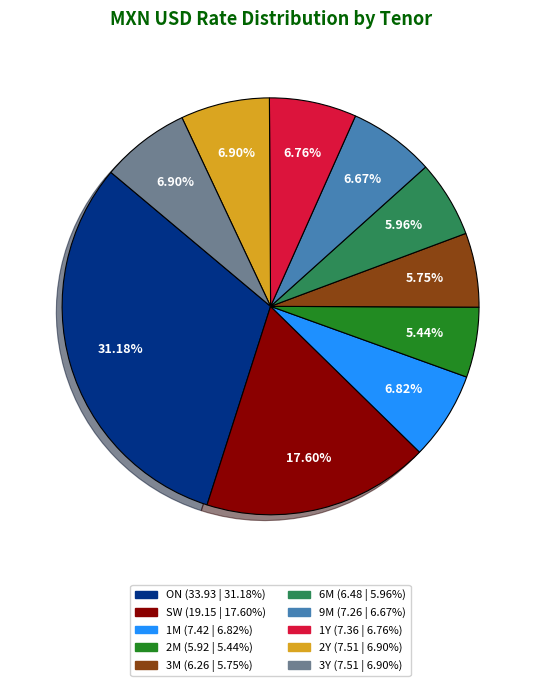

Is there any slice that represents more than half of the pie?

No